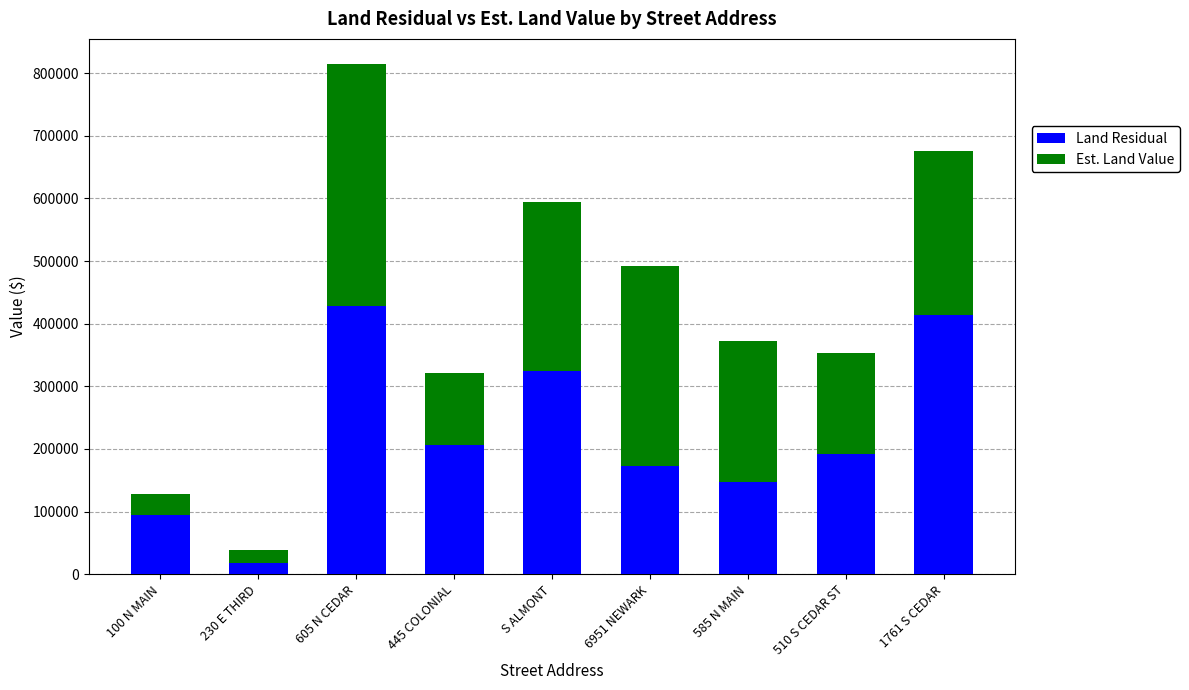

True or false: Land Residual has a value of 17904 at 230 E THIRD.

True